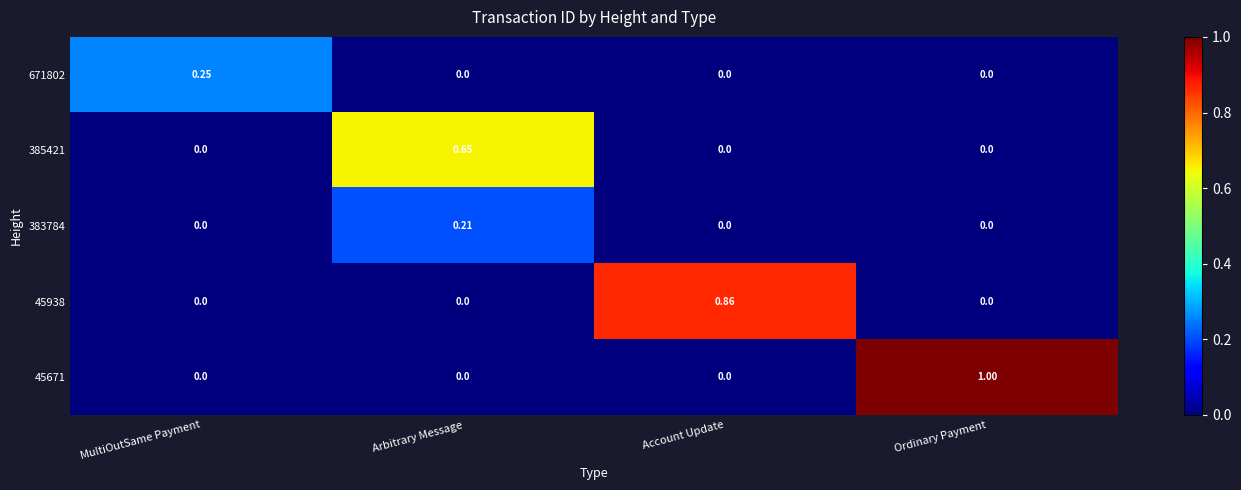

Which label corresponds to the largest value in the chart?

Ordinary Payment